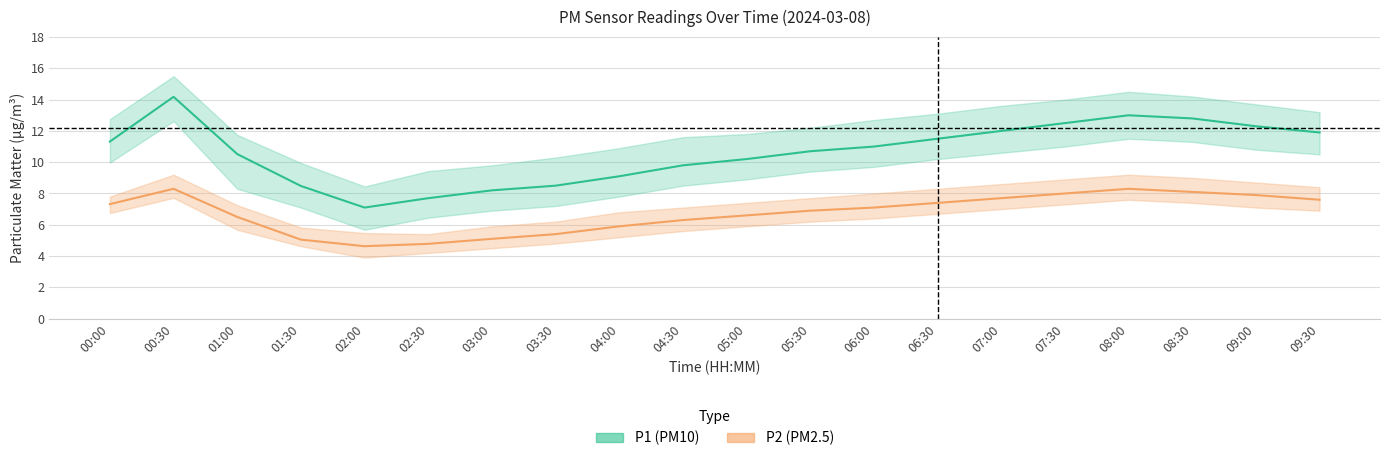

How many values in the P1 (PM10) series exceed 11?

9